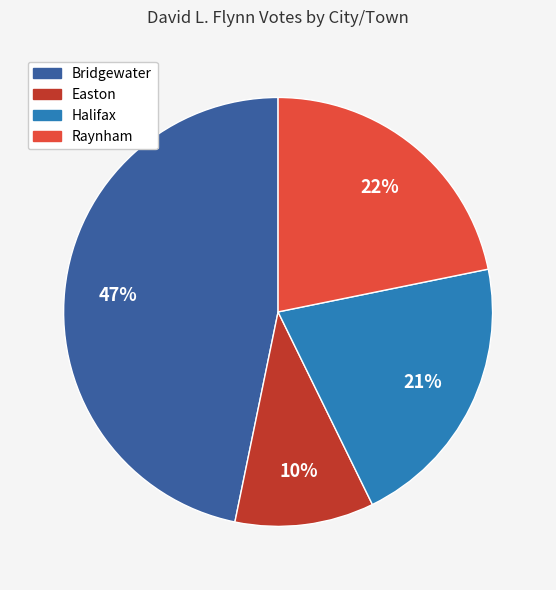

Do Halifax and Bridgewater together represent more than half of the pie?

Yes